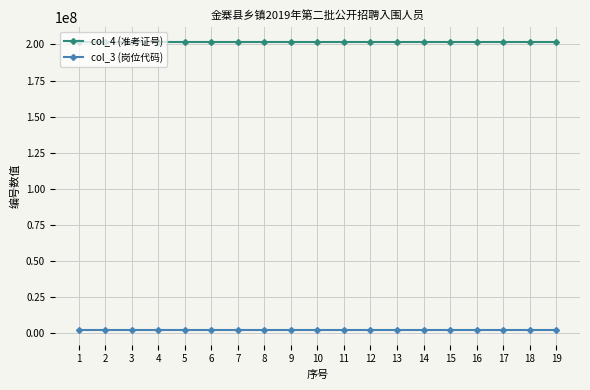

Is the value of col_4 (准考证号) at 16 greater than the value of col_3 (岗位代码) at 6?

Yes